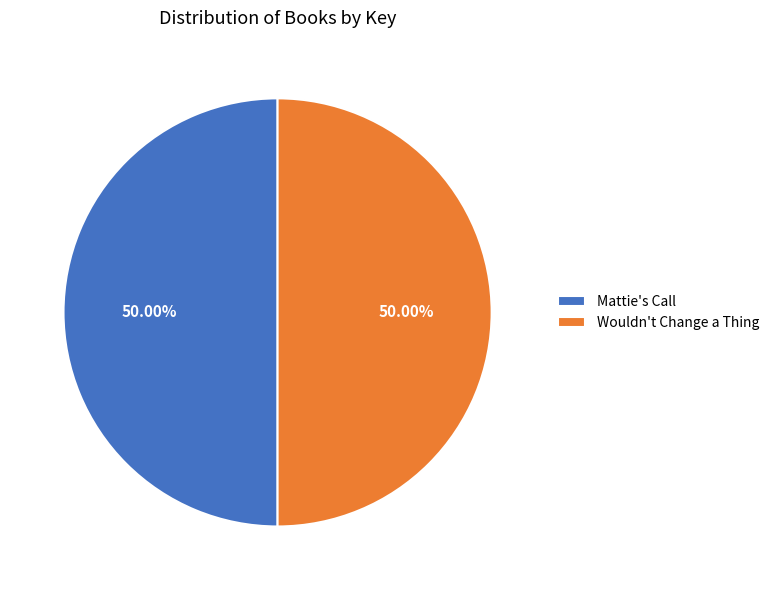

Combined, what portion of the pie is Wouldn't Change a Thing and Mattie's Call?

100.0%